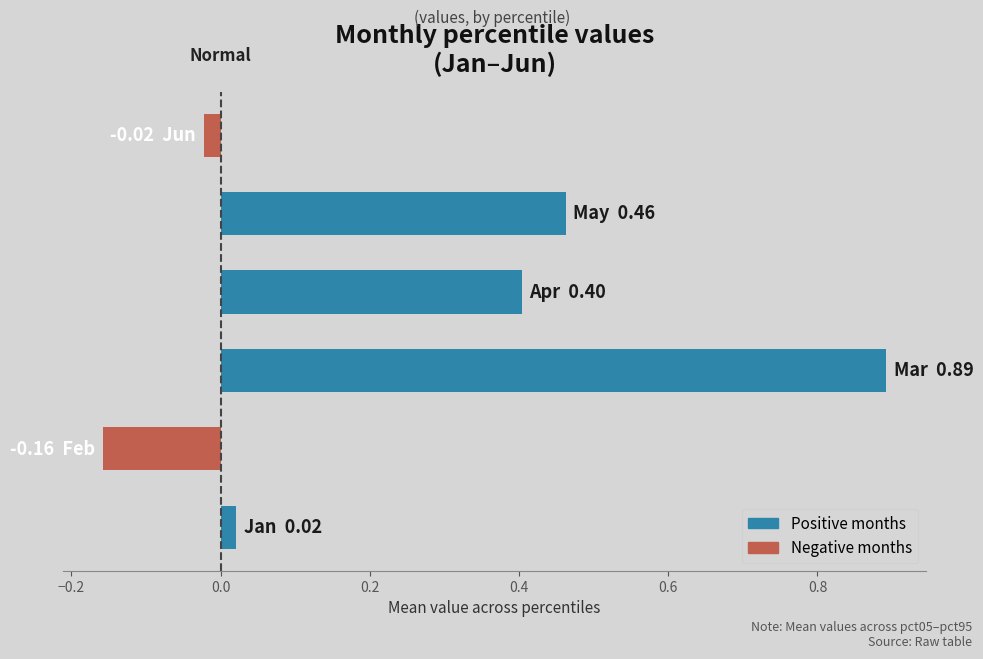

What is the difference between the second highest and minimum values?

0.6